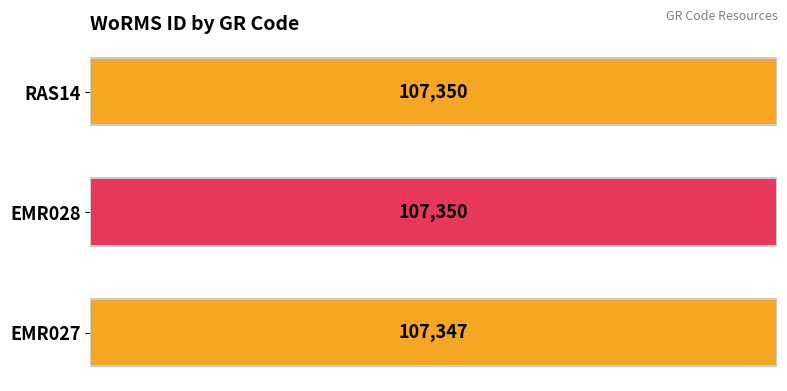

What is the average value?

107349